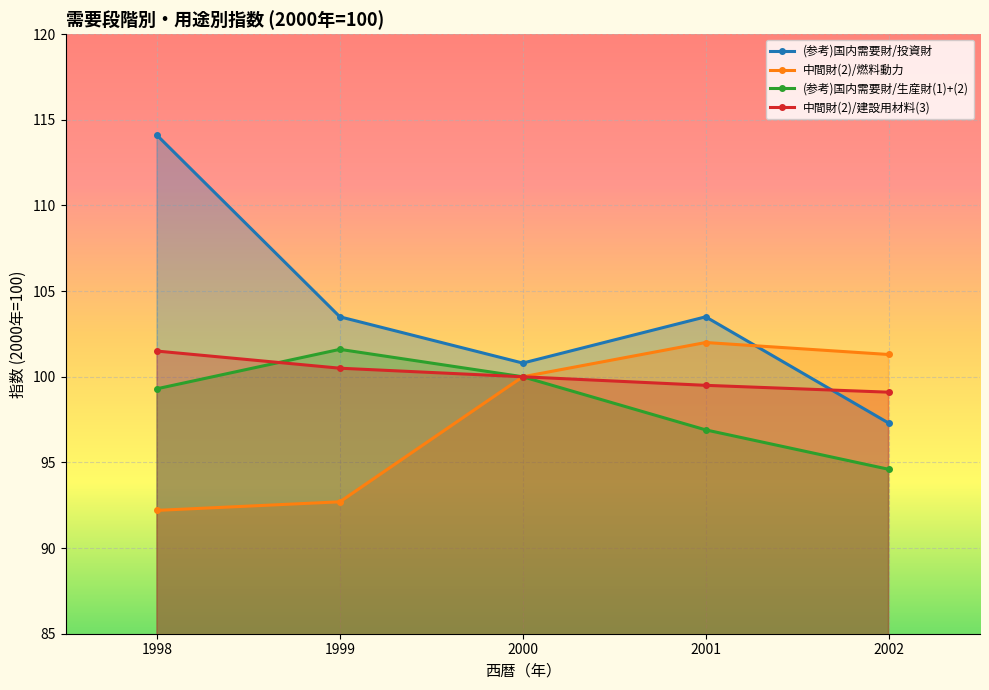

At which label does (参考)国内需要財/生産財(1)+(2) reach its minimum?

2002